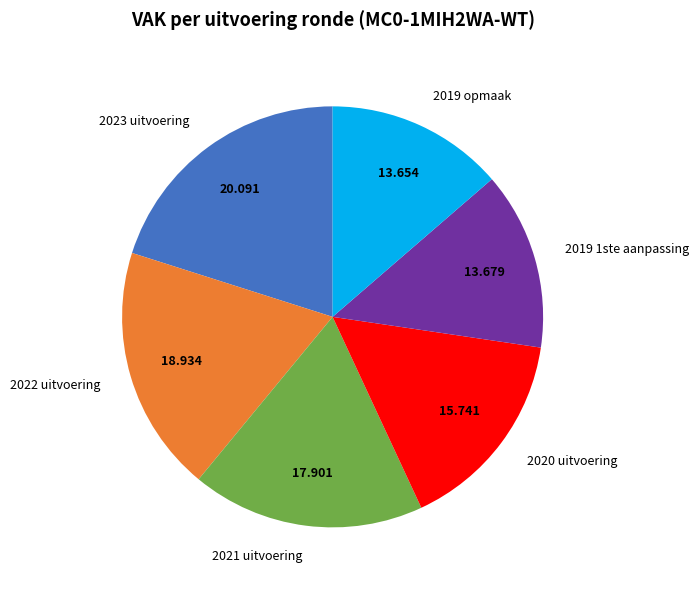

Do 2023 uitvoering and 2021 uitvoering together represent more than half of the pie?

No